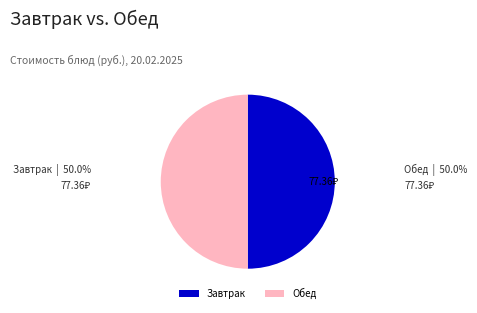

Do Обед and Завтрак together represent more than half of the pie?

Yes